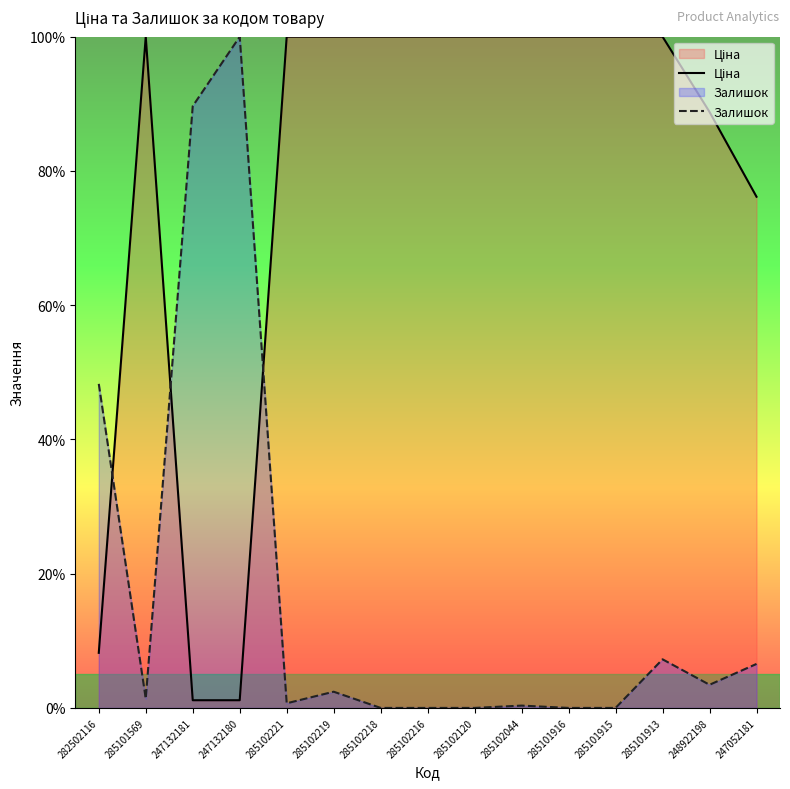

Is it true that Ціна equals 178.9 at 285102120?

False